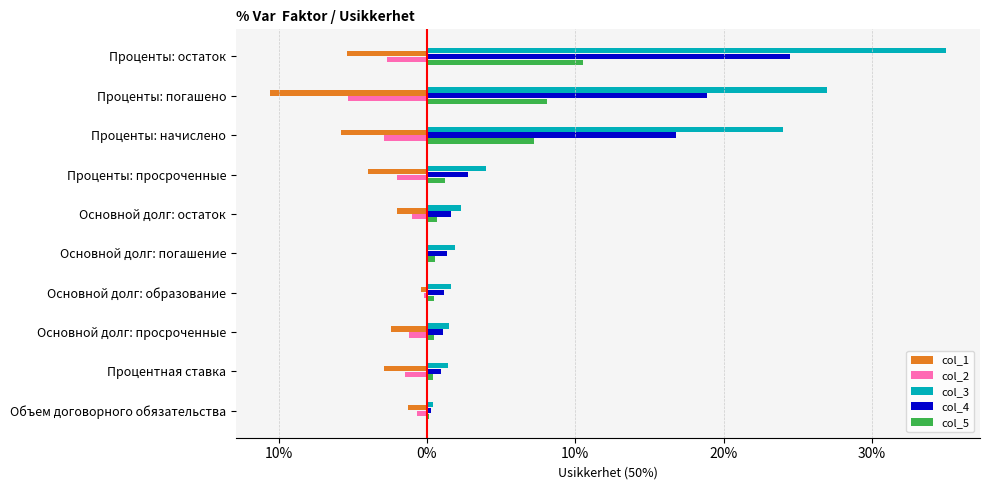

What are all the series names shown in the legend?

col_1, col_2, col_3, col_4, col_5